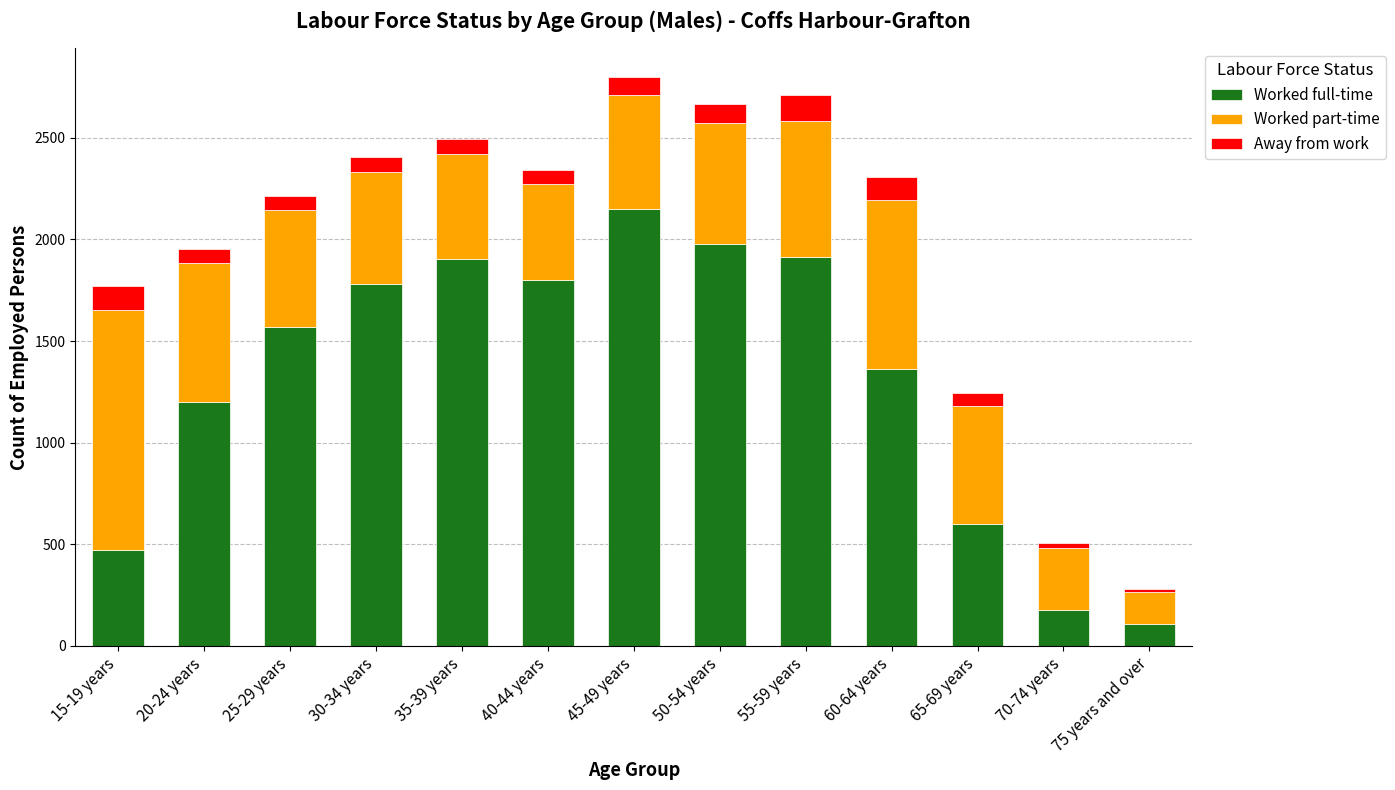

How many data points in Worked full-time are less than 1570?

6